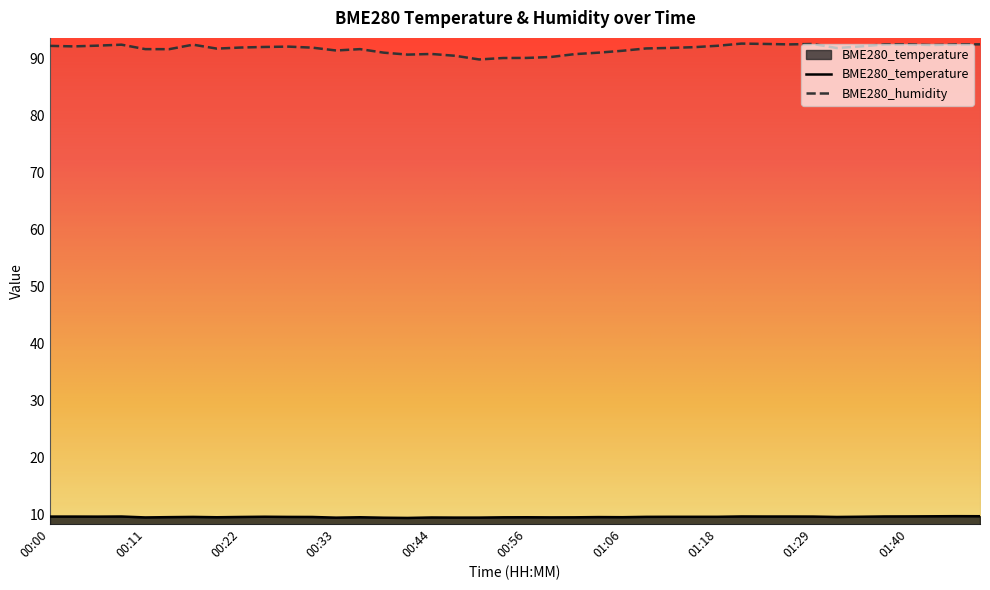

True or false: BME280_humidity and BME280_temperature intersect in this chart.

False